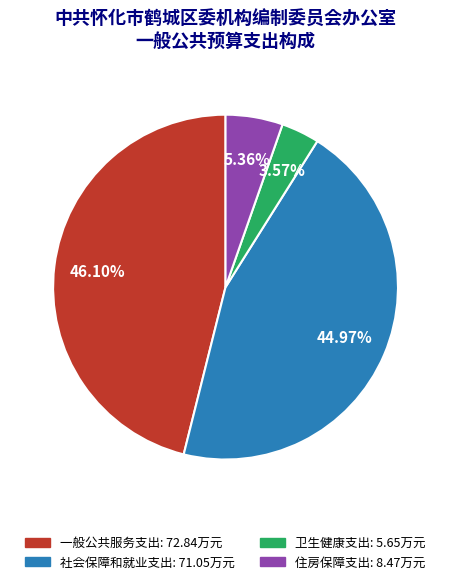

What percentage is the 一般公共服务支出 slice, to the nearest percent?

46%